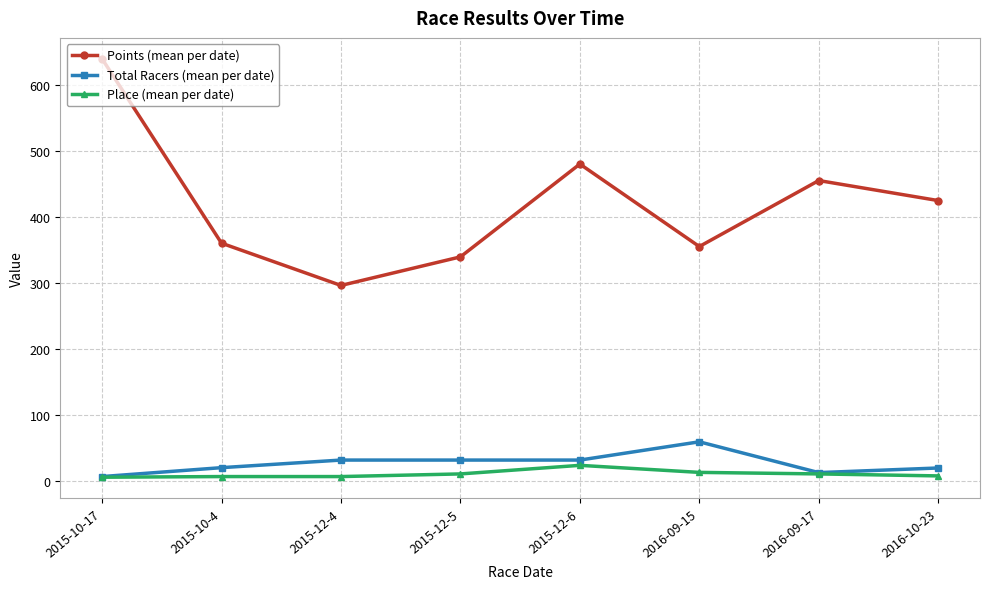

True or false: Points (mean per date) has more than 2 interior local peaks.

False